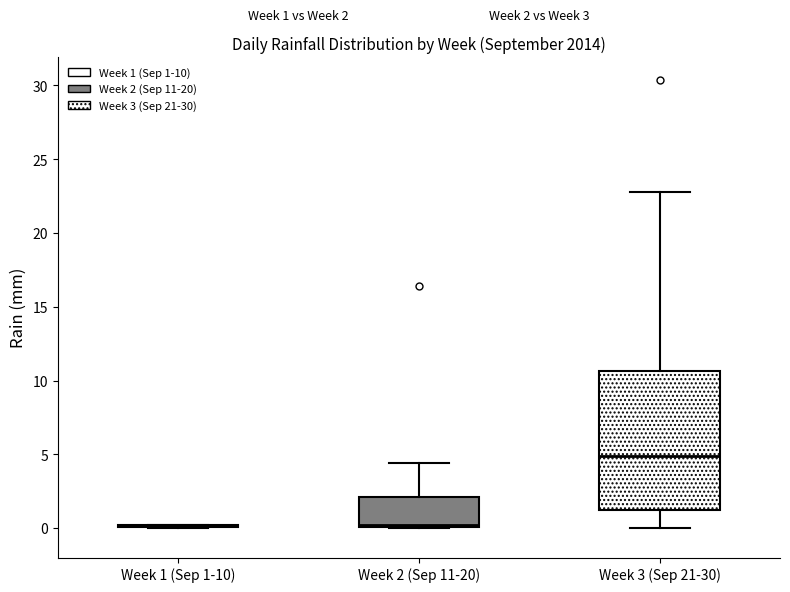

Comparing the boxes themselves (not the whiskers), which one is the tallest?

Week 3 (Sep 21-30)